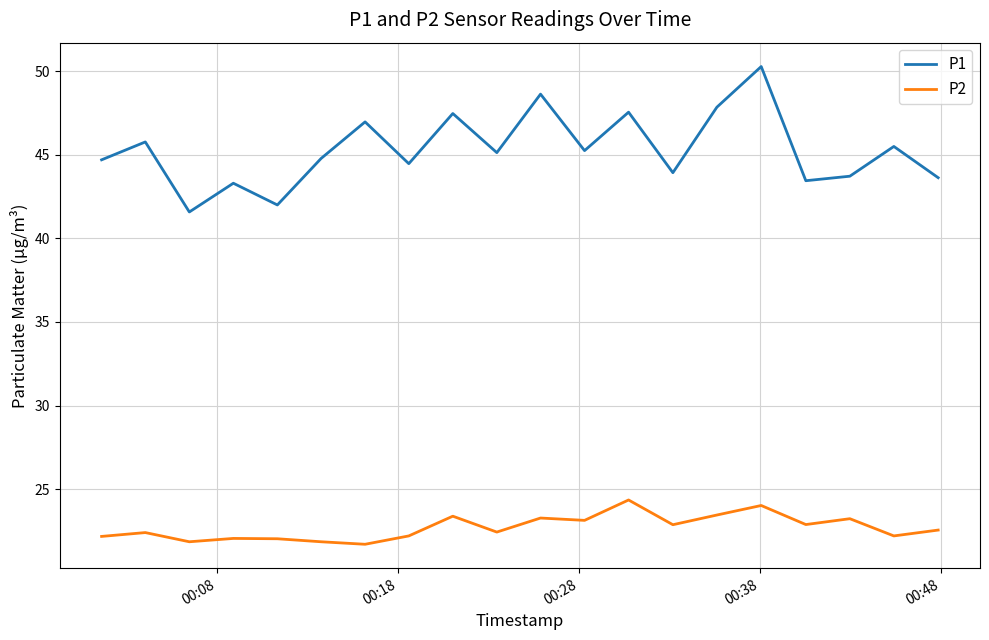

Which series has the largest range (max minus min)?

P1